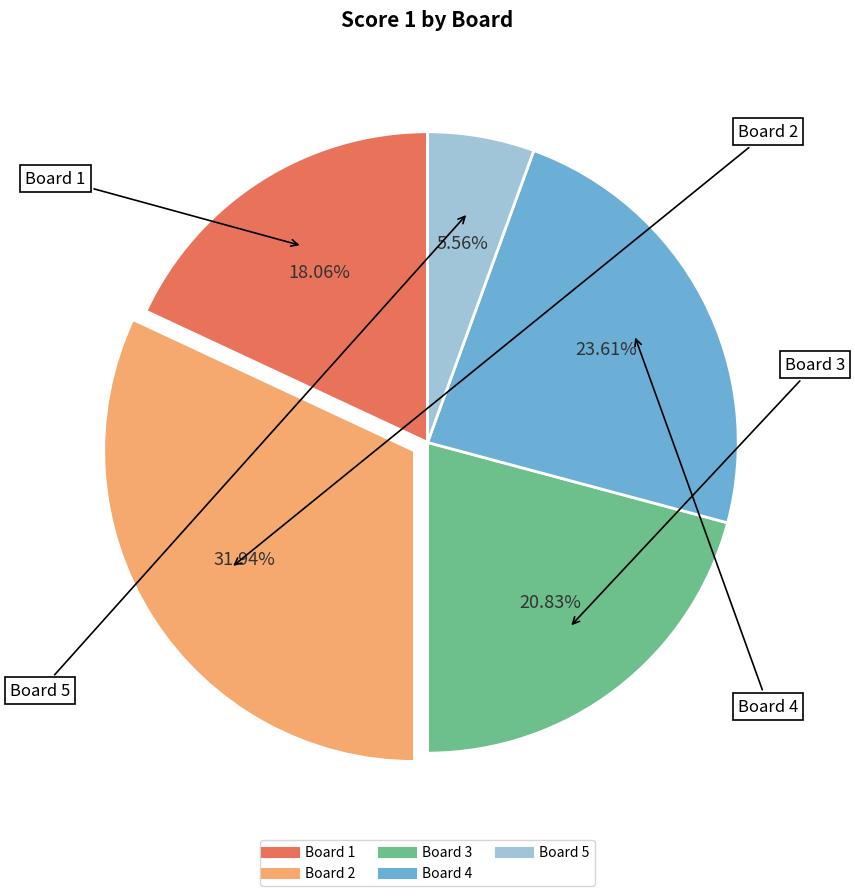

Combined, do Board 1 and Board 4 account for over 50%?

No